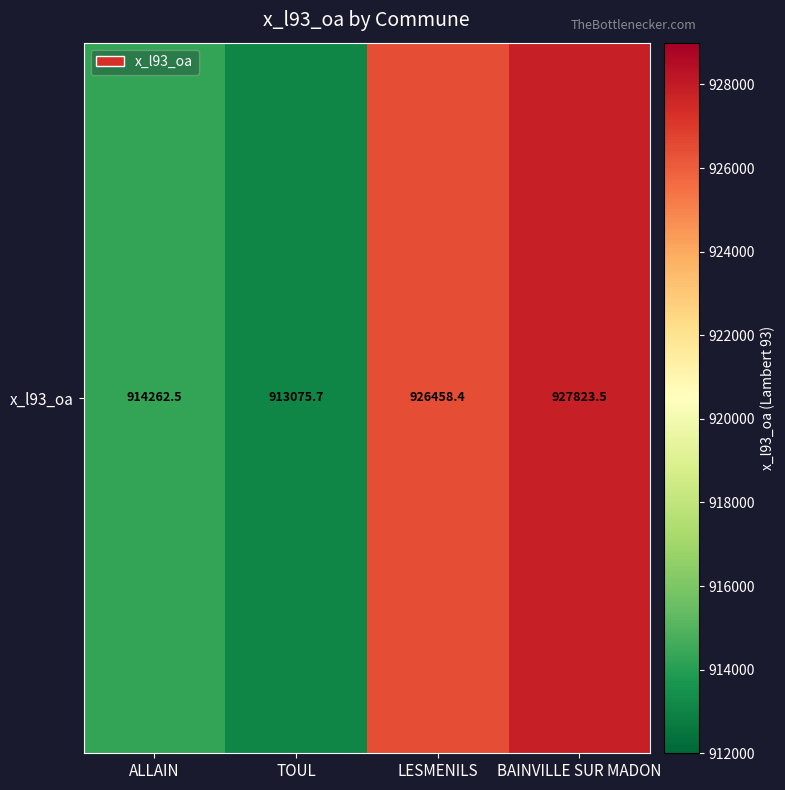

Where does the data first go above 926458?

LESMENILS